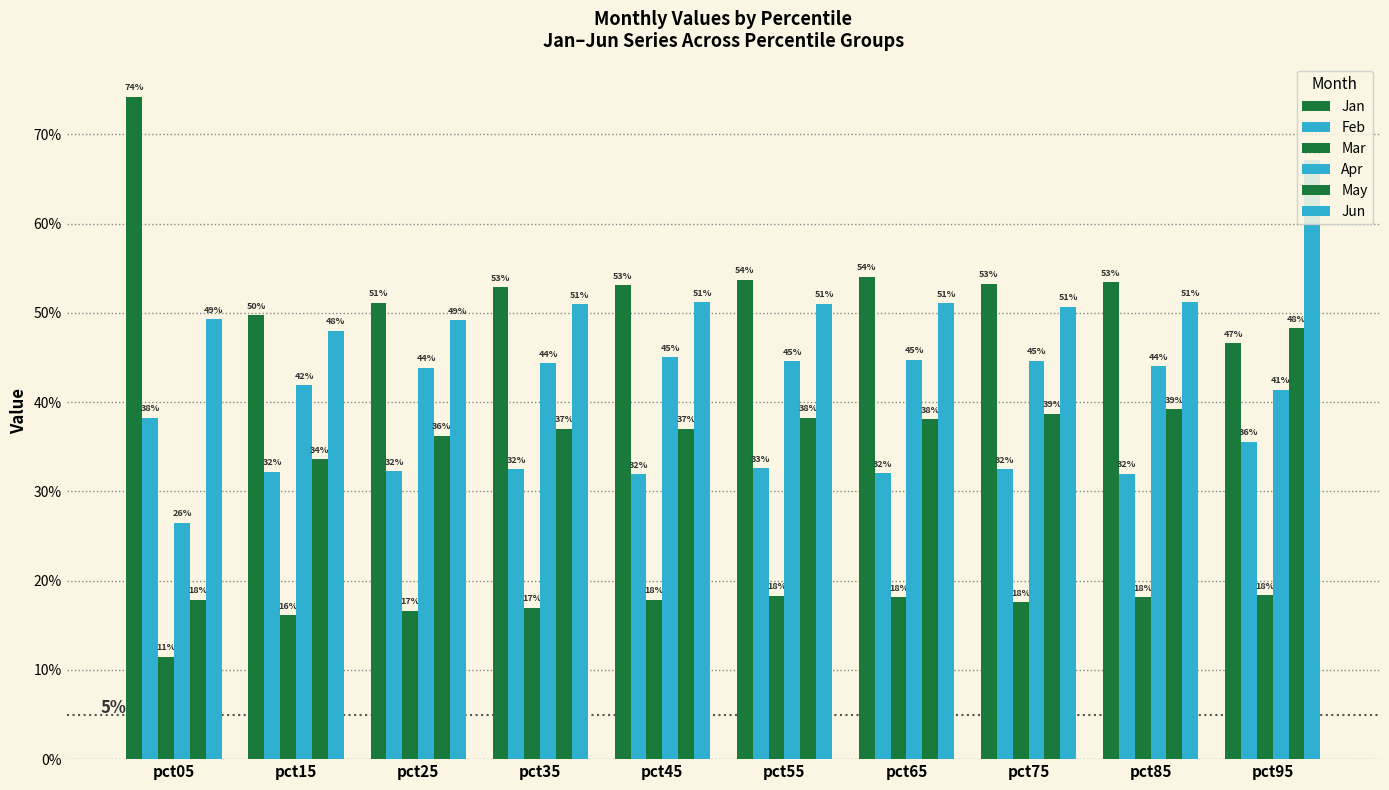

What is the difference between the second highest and minimum values in the Jan series?

0.1